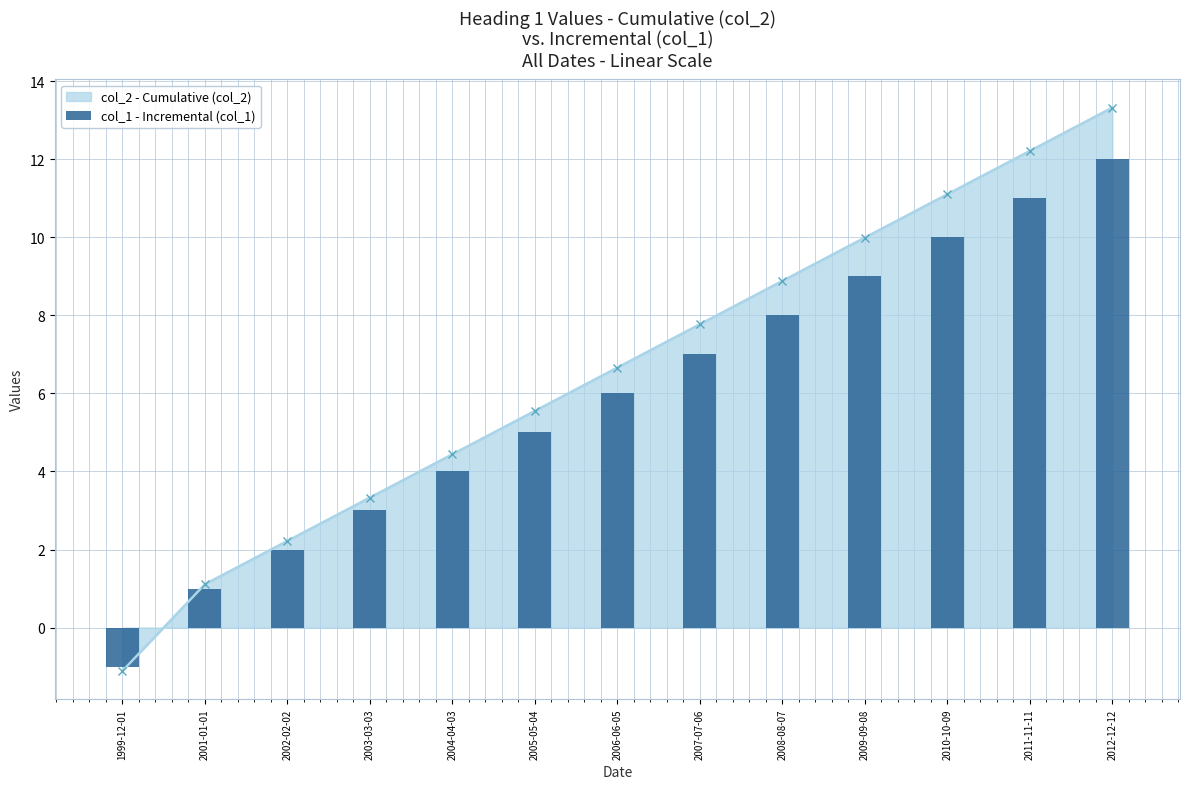

Does the chart contain any negative values?

Yes